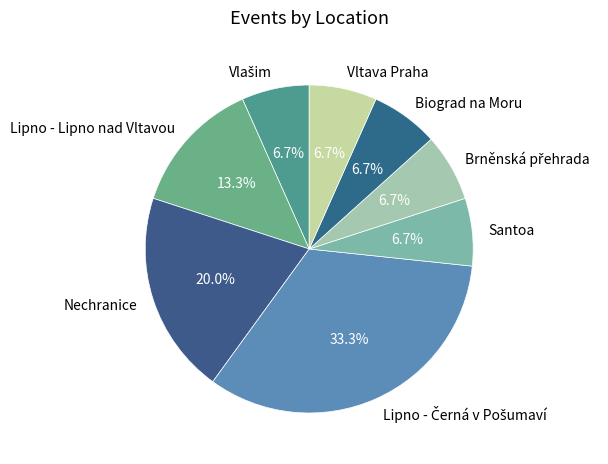

Approximately how many times larger is the value at Nechranice compared to Lipno - Lipno nad Vltavou?

1.5